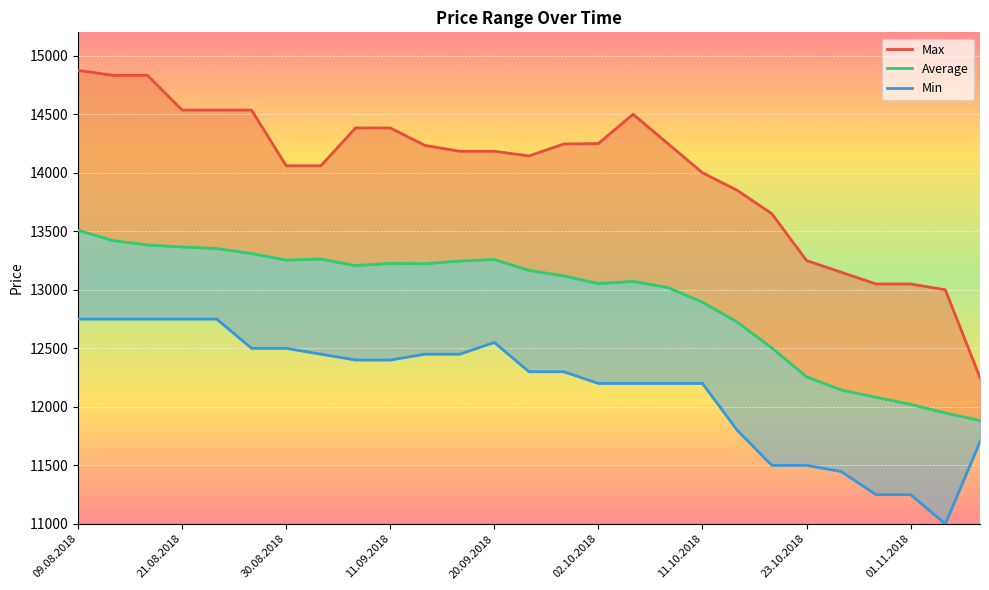

What is the label of the 8th point from the right?

19